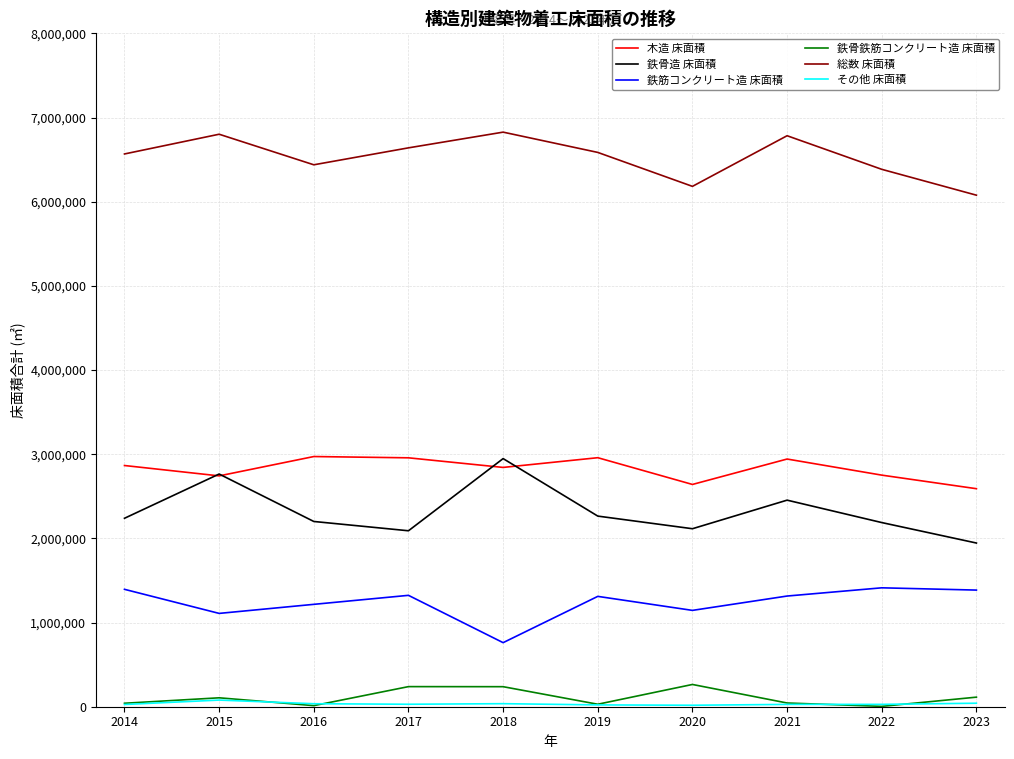

Does the chart have visible grid lines?

Yes